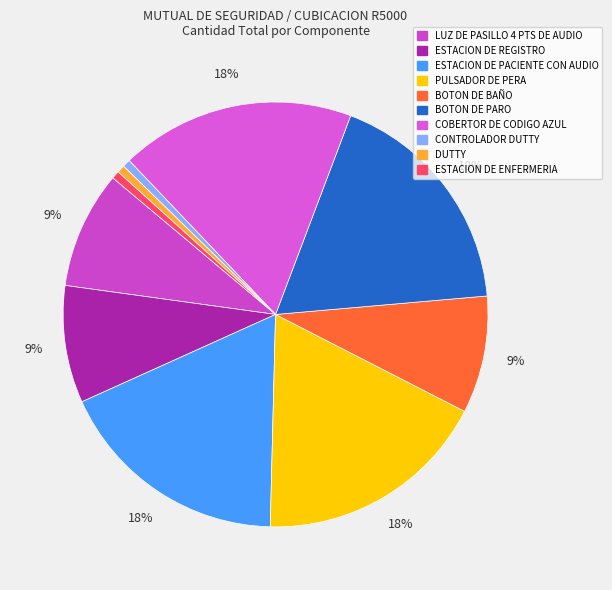

How many segments does this pie chart have?

10